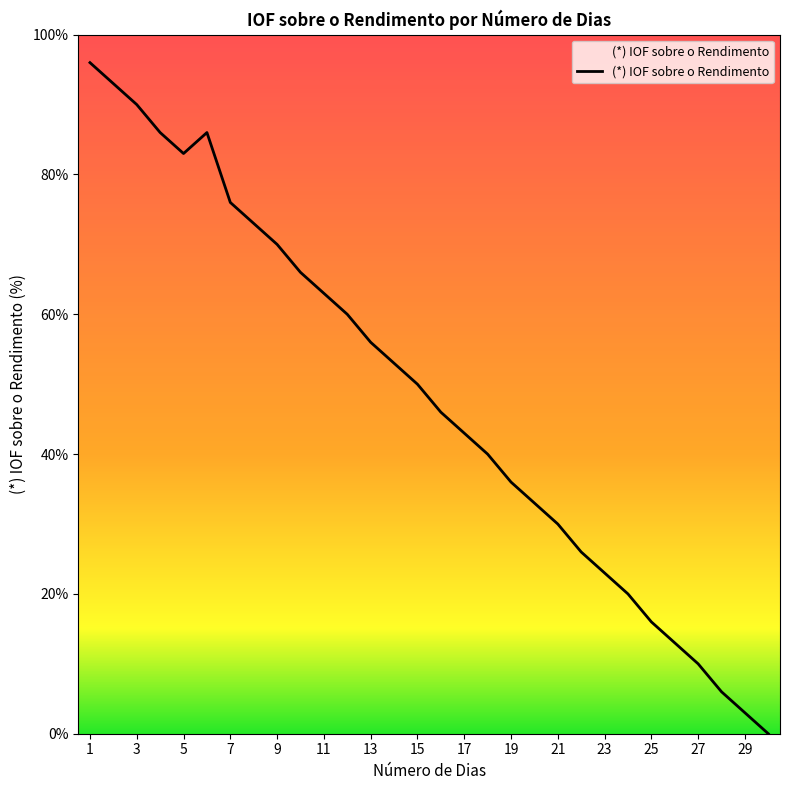

How many interior local peaks (higher than both neighbors) does the data have?

1